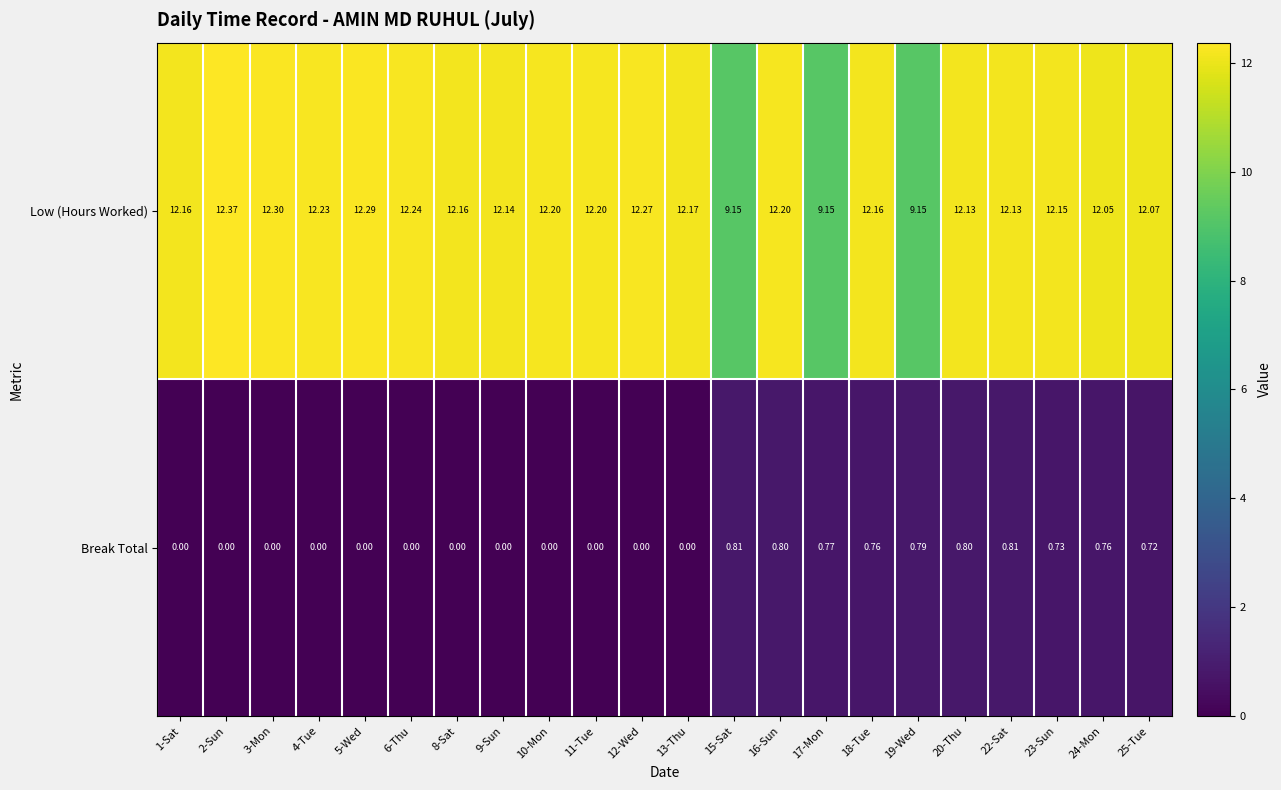

Is the value of Break Total at 12-Wed greater than the value of Low (Hours Worked) at 17-Mon?

No